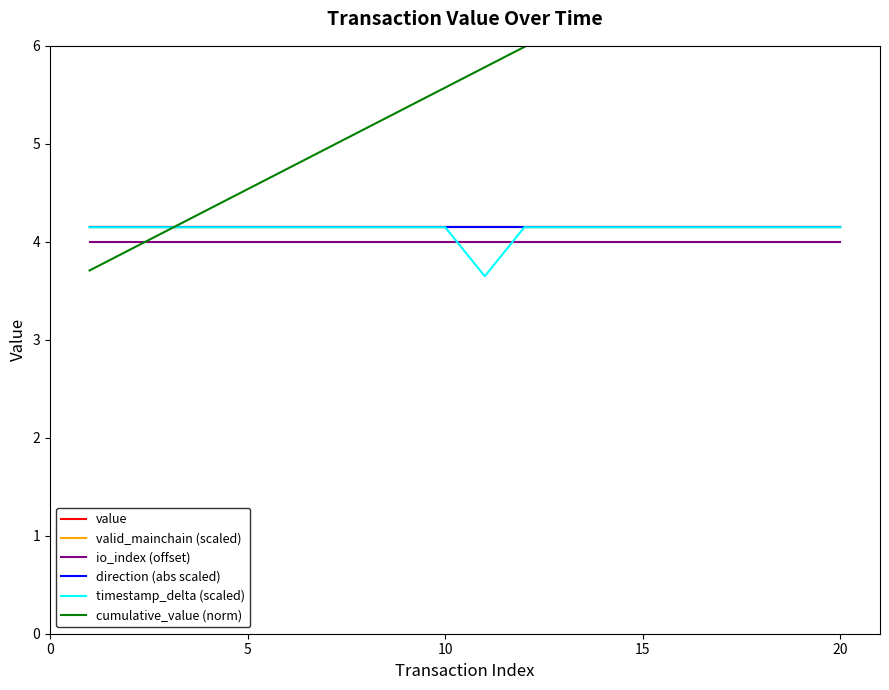

Is the value of timestamp_delta (scaled) at 17 greater than the value of direction (abs scaled) at 14?

No